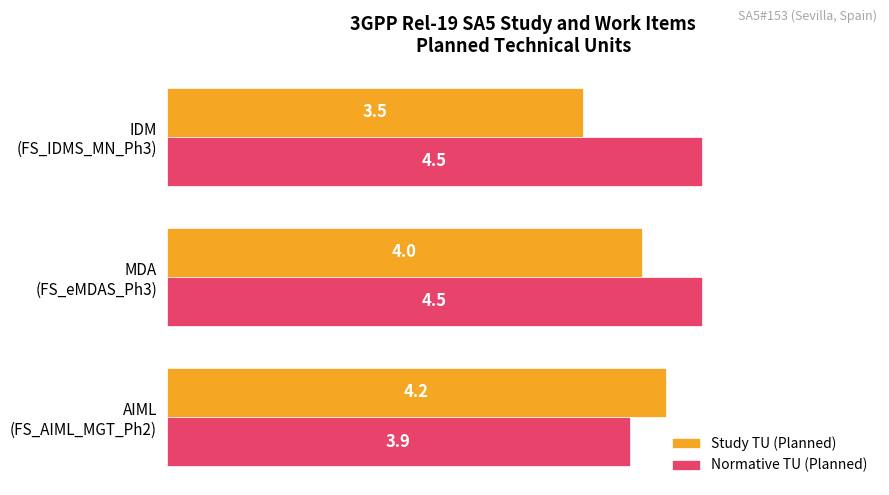

At how many categories does at least one series exceed 4?

3